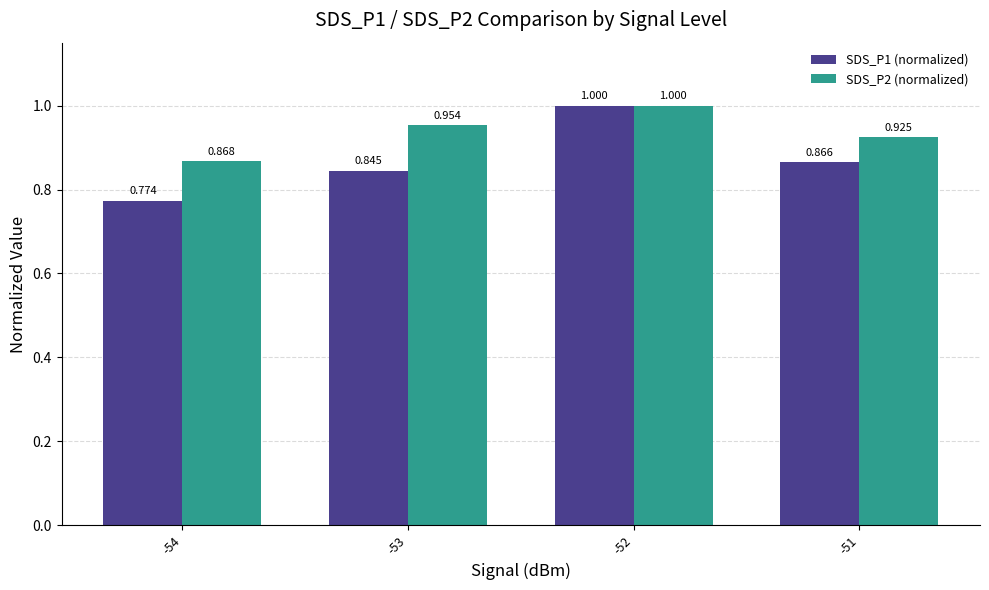

Count the number of categories in the chart.

4